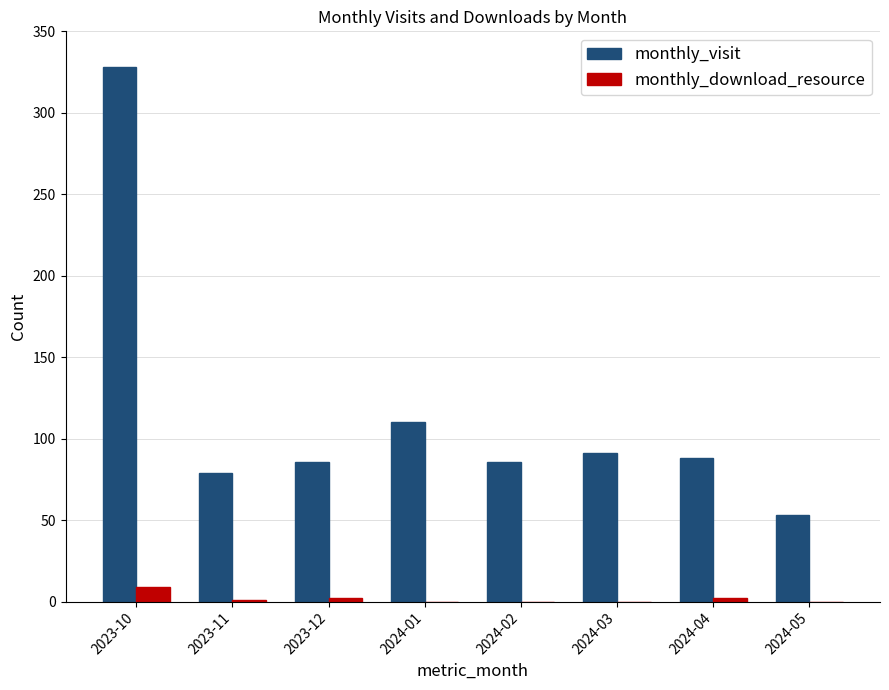

What is the difference between the monthly_visit values at 2023-10 and 2023-11?

249